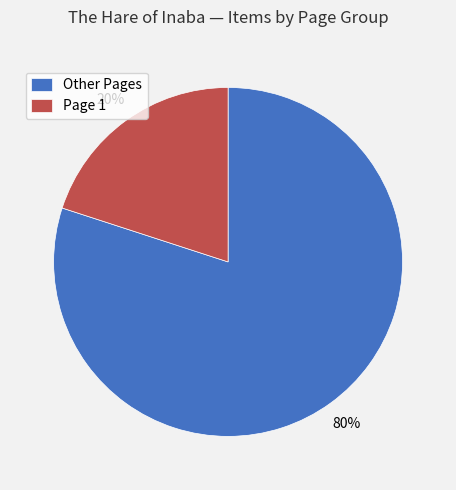

Combined, do Other Pages and Page 1 account for over 50%?

Yes